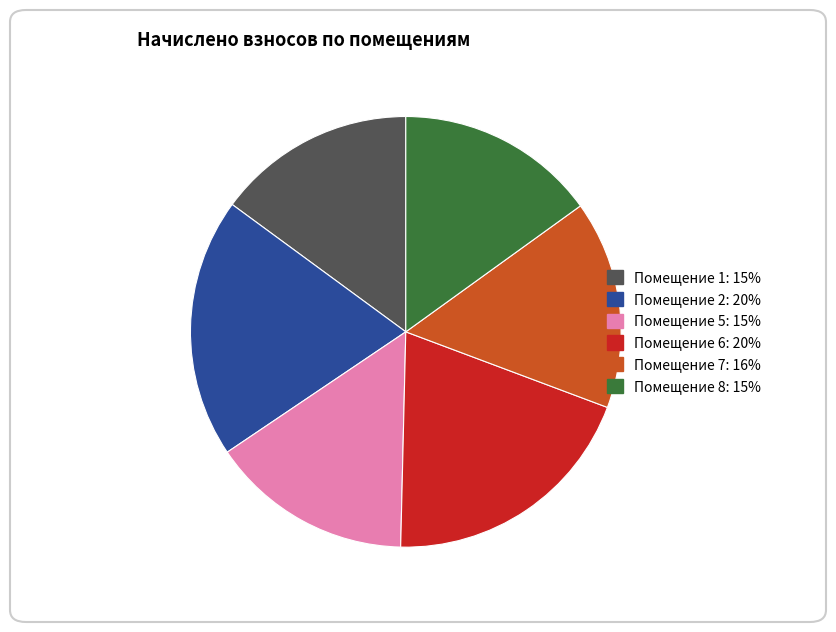

Does any single category account for the majority?

No